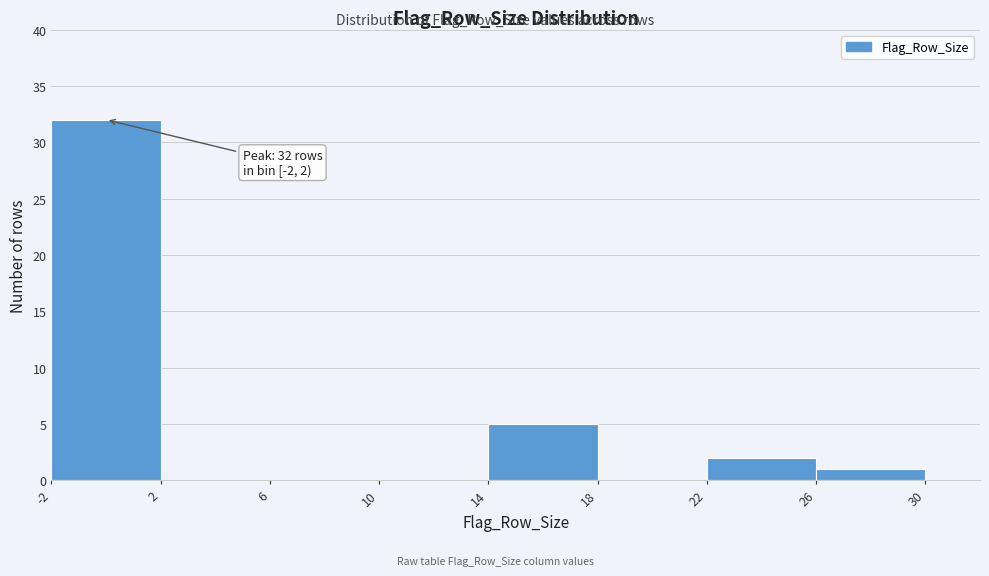

Over which range of the x-axis is the bar tallest?

-2 to 2